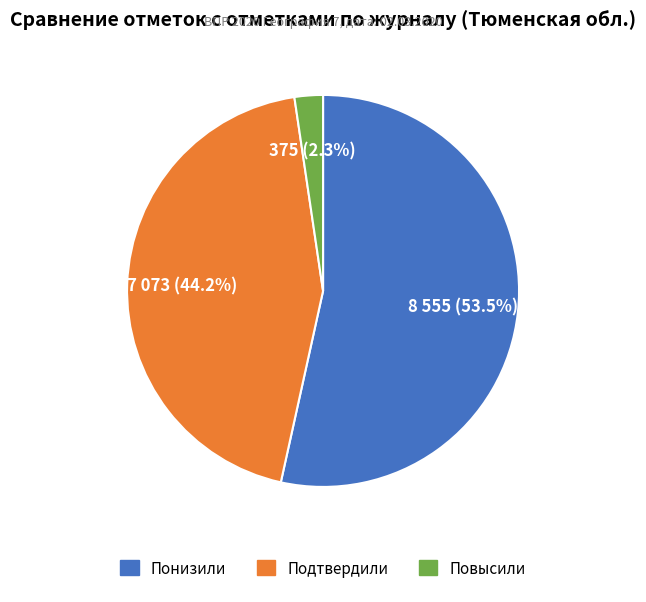

Which has a higher value, Понизили or Подтвердили?

Понизили